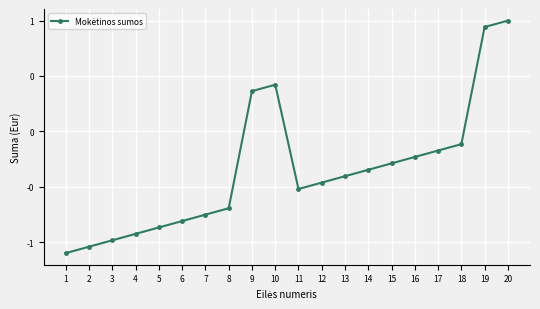

List the labels in order of value, largest first.

20, 19, 10, 9, 18, 17, 16, 15, 14, 13, 12, 11, 8, 7, 6, 5, 4, 3, 2, 1